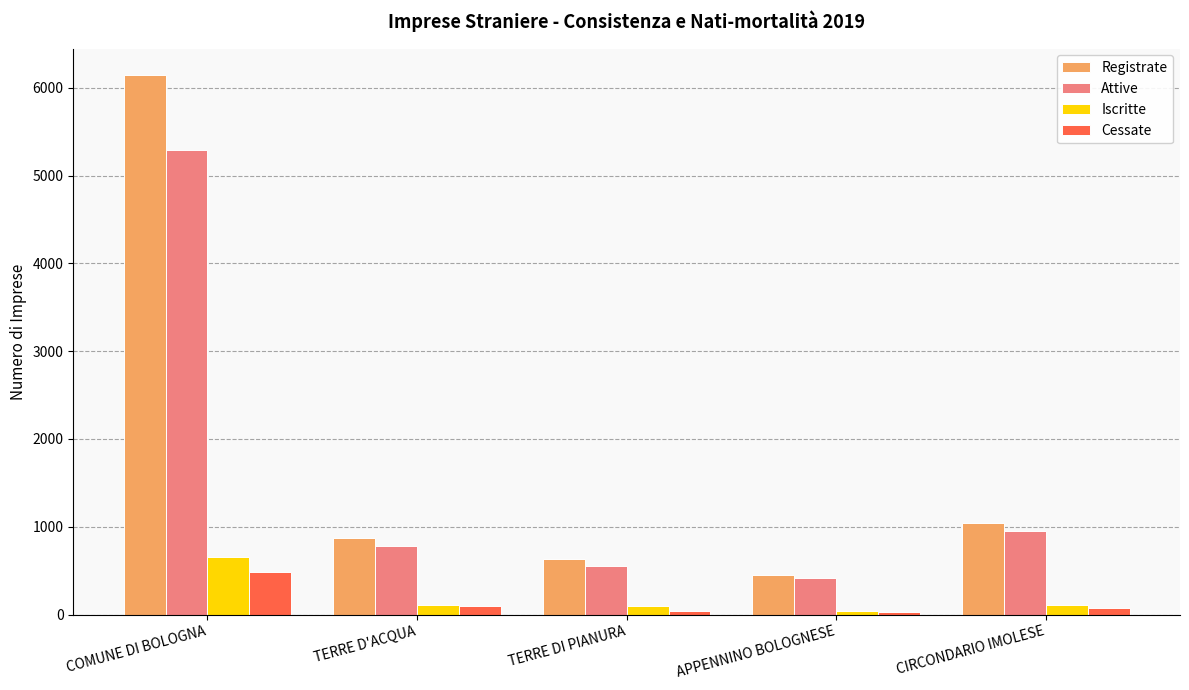

Where is Attive nearest to the value 2854?

CIRCONDARIO IMOLESE